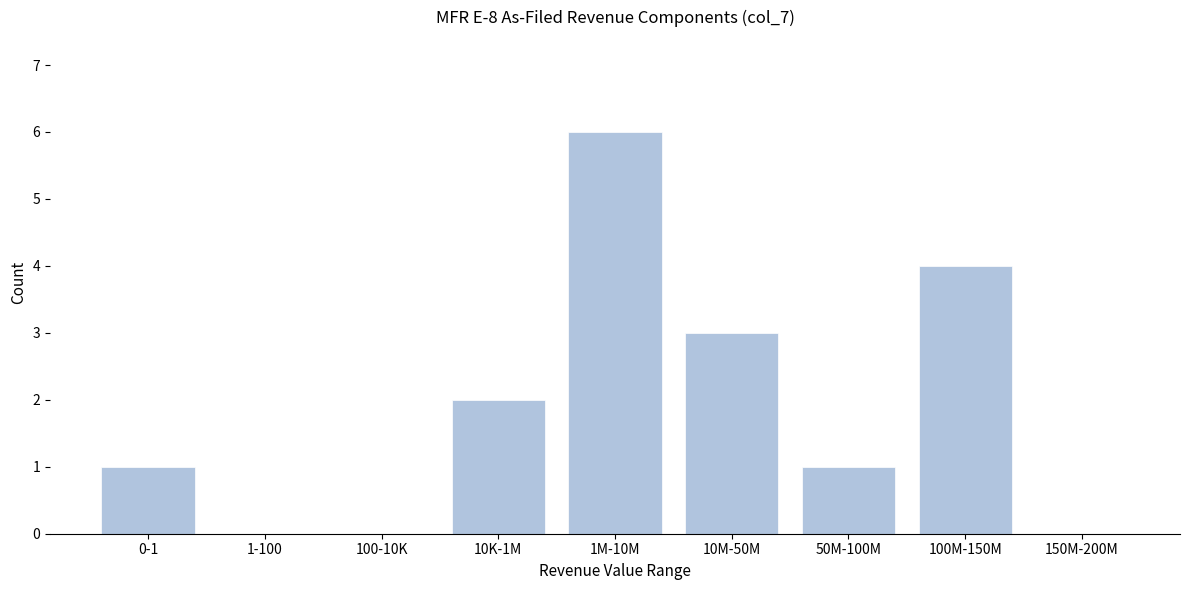

Reading left to right, extract all data points from this chart.

0-1=1	1-100=0	100-10K=0	10K-1M=2	1M-10M=6	10M-50M=3	50M-100M=1	100M-150M=4	150M-200M=0